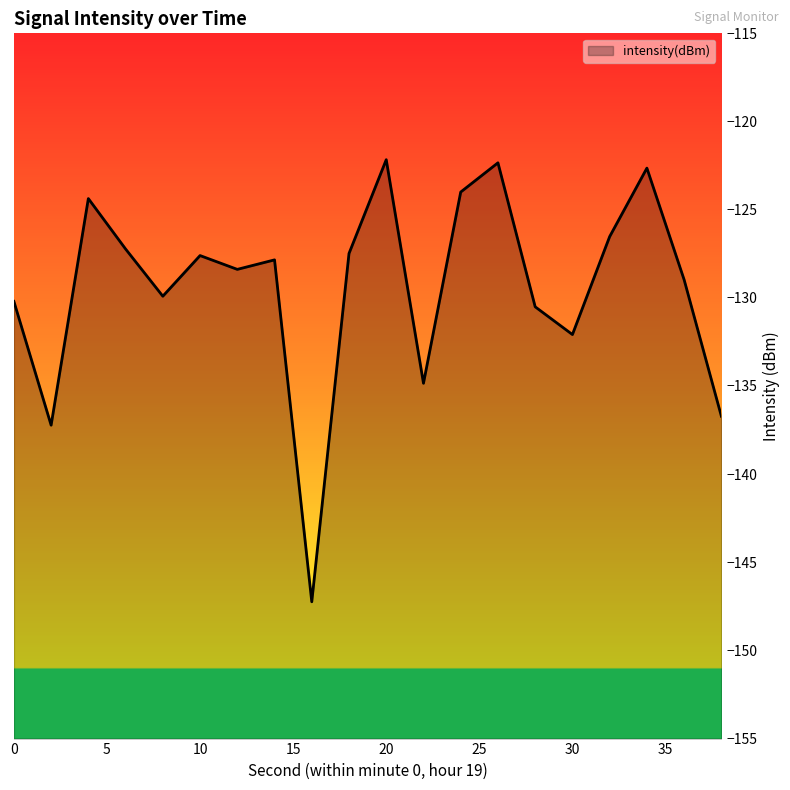

What is the smallest value displayed?

-147.2